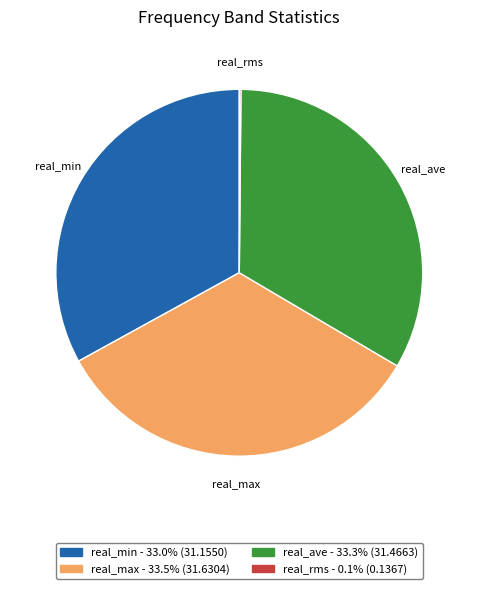

Does real_ave account for over 50% of the chart?

No